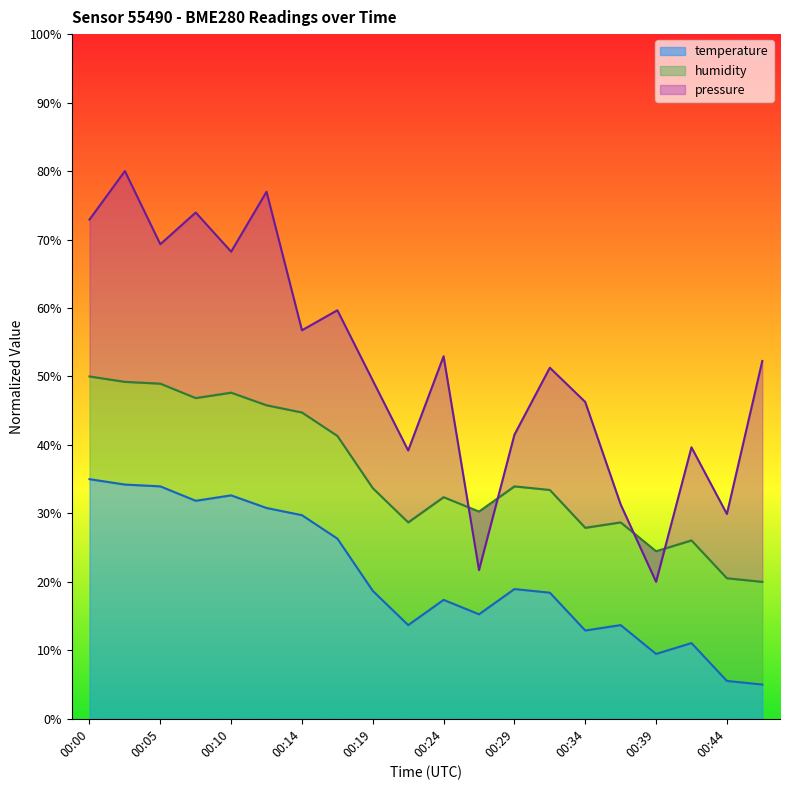

What is the difference between the temperature values at 00:39 and 00:44?

3.9